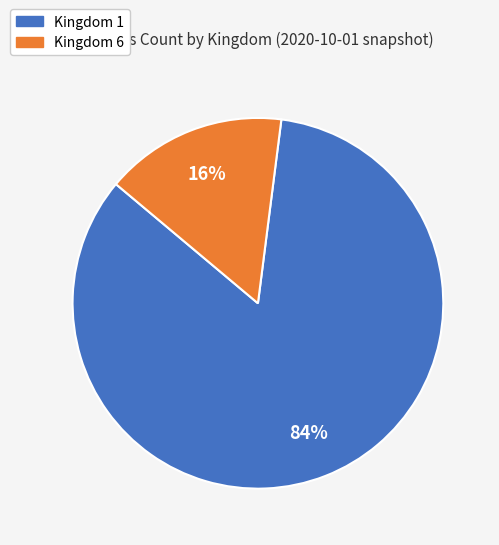

To the nearest percent, what is the average slice percentage?

50%